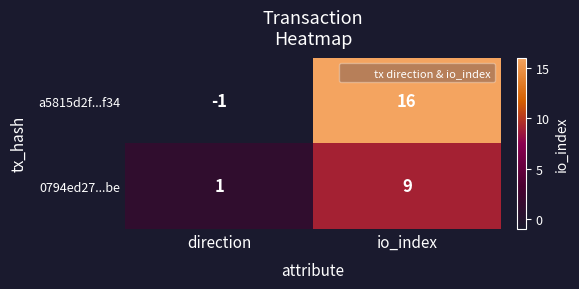

At which label is a5815d2f...f34 closest to 7?

direction